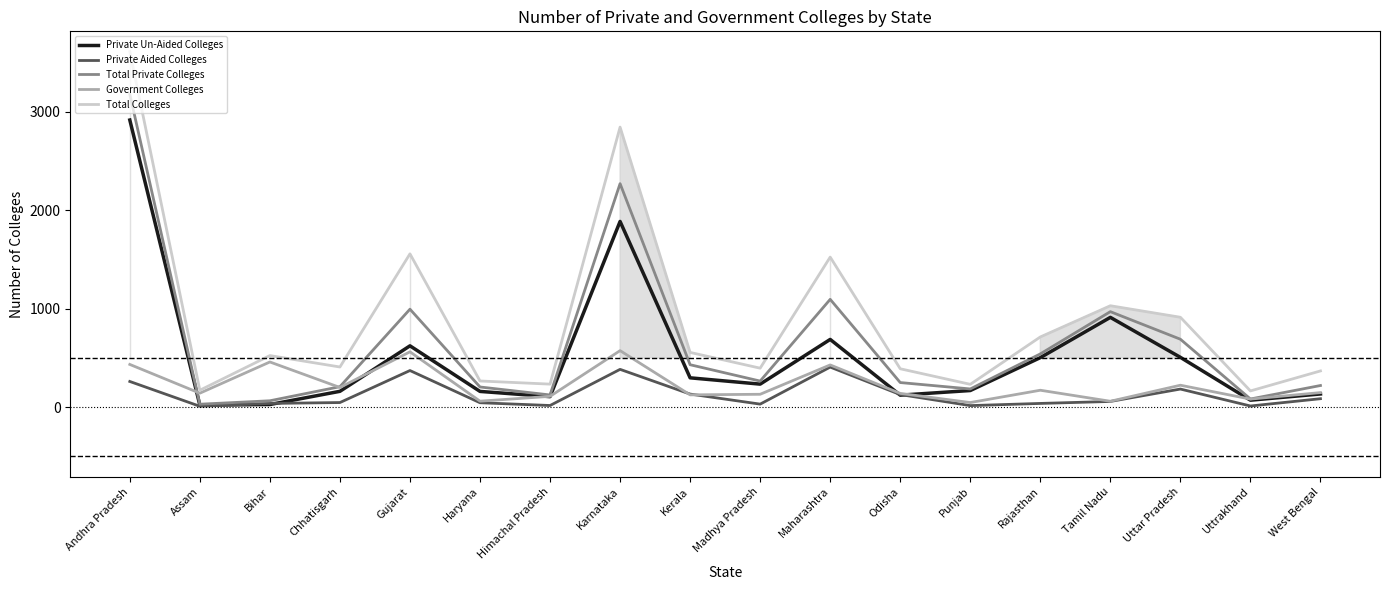

Which series has the largest total across all categories?

Total Colleges